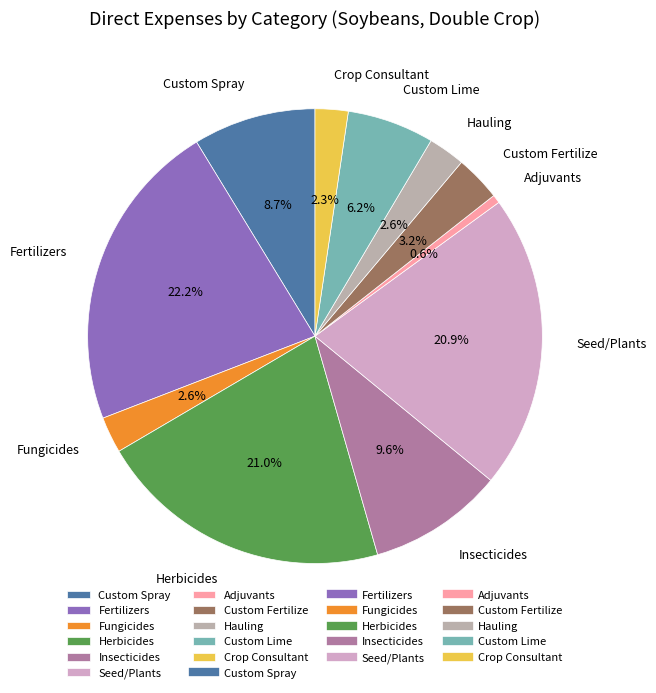

Which has a higher value, Herbicides or Crop Consultant?

Herbicides